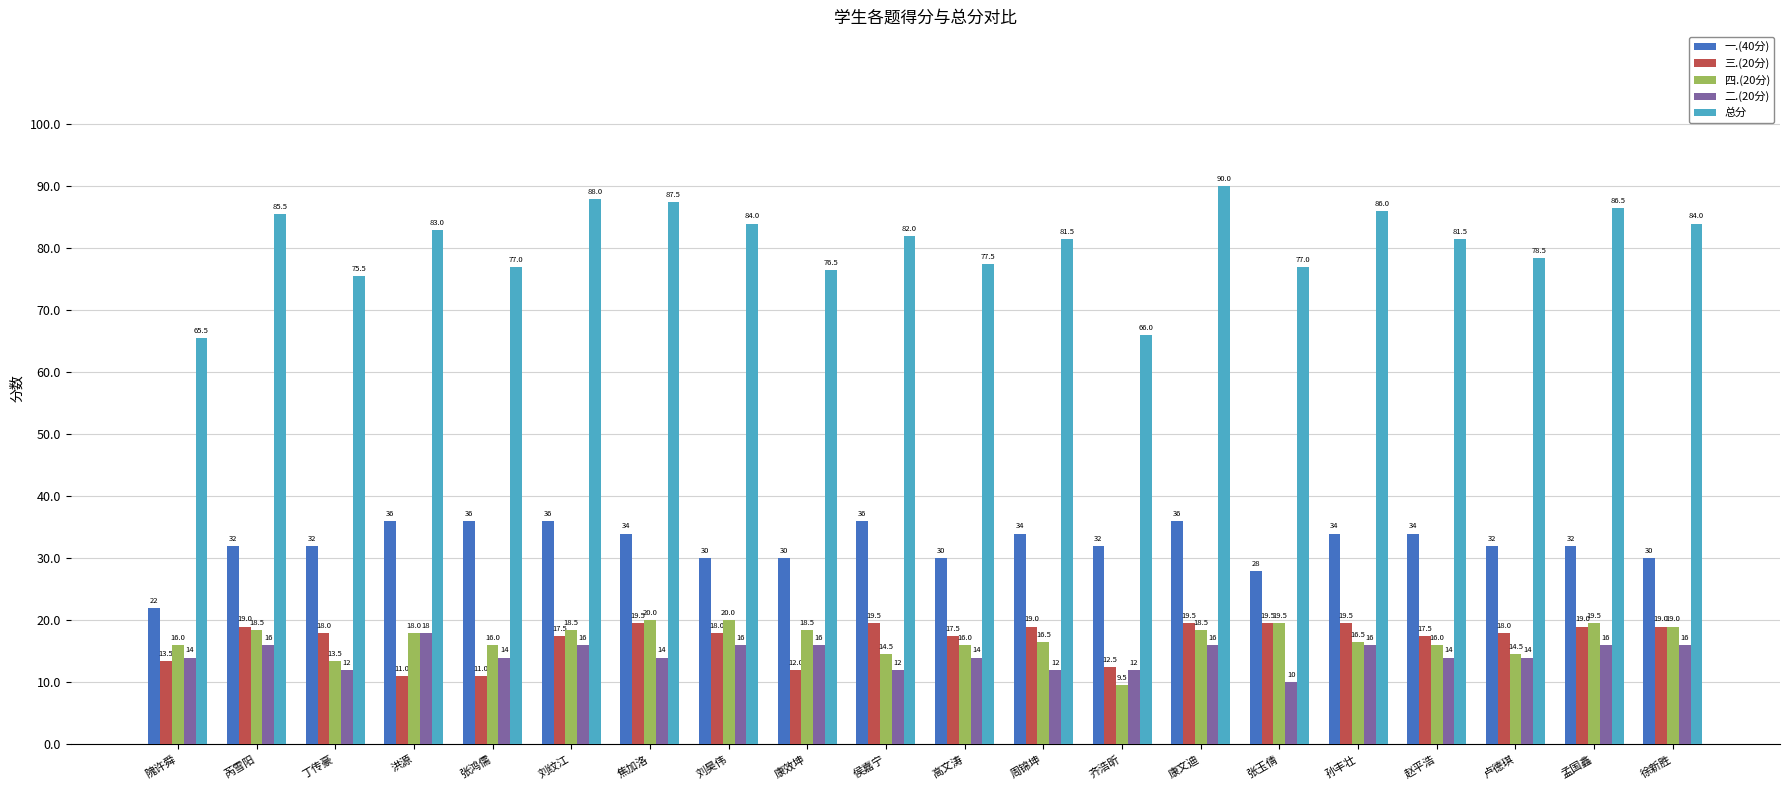

Does the chart contain any negative values?

No